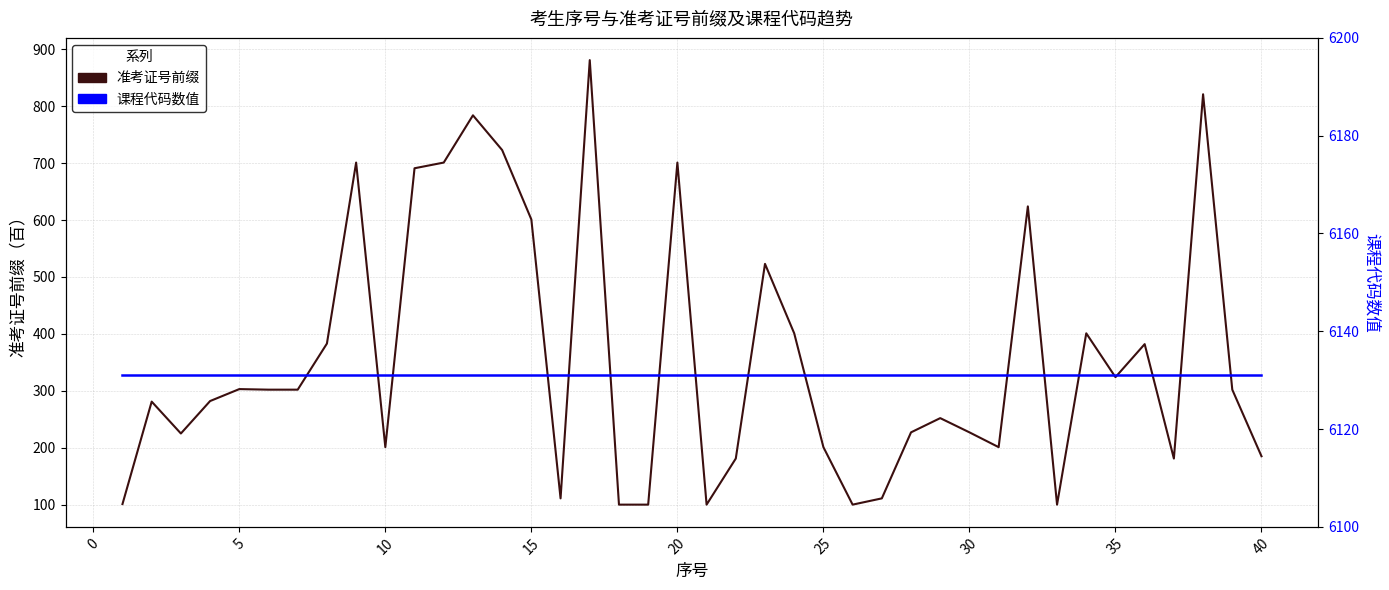

Which series has the largest range (max minus min)?

准考证号前缀